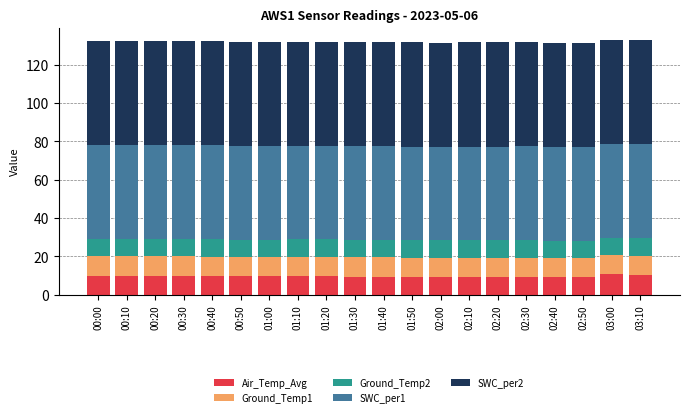

What is the sum of the Air_Temp_Avg values at 01:50 and 01:00?

18.9